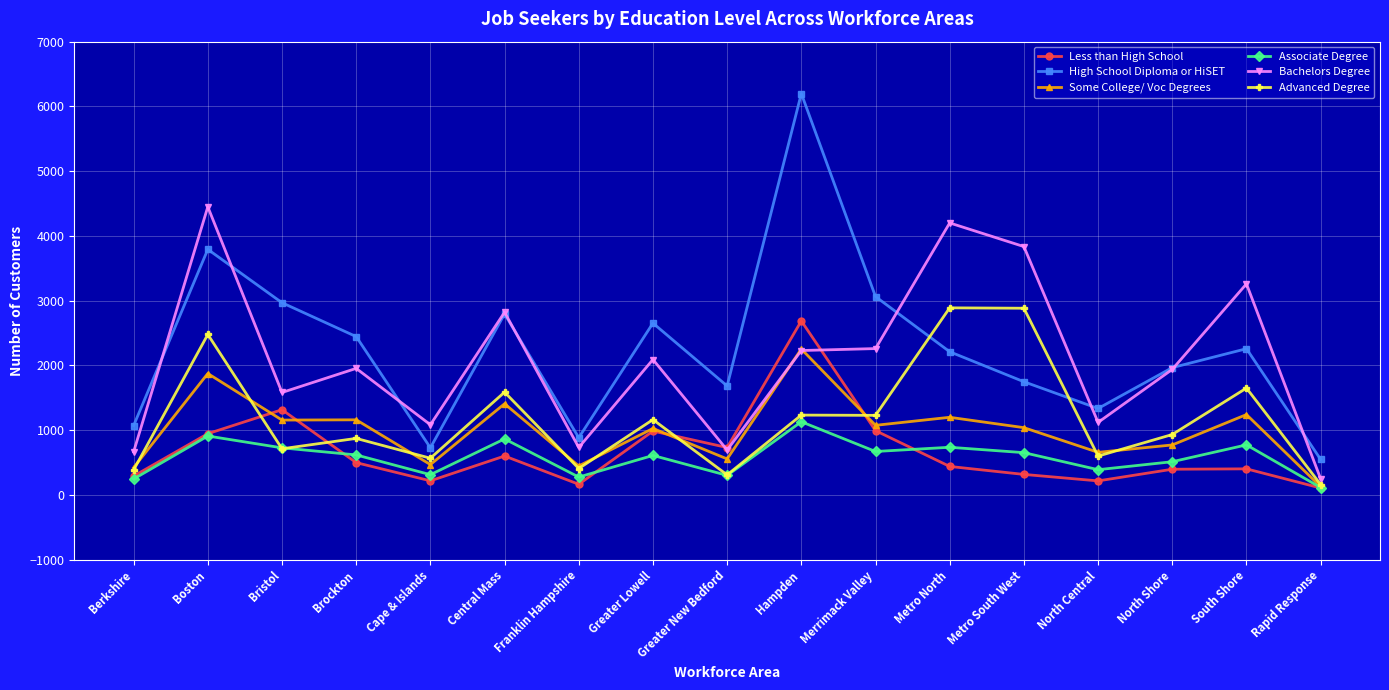

At which category does Less than High School reach its first local peak?

Bristol